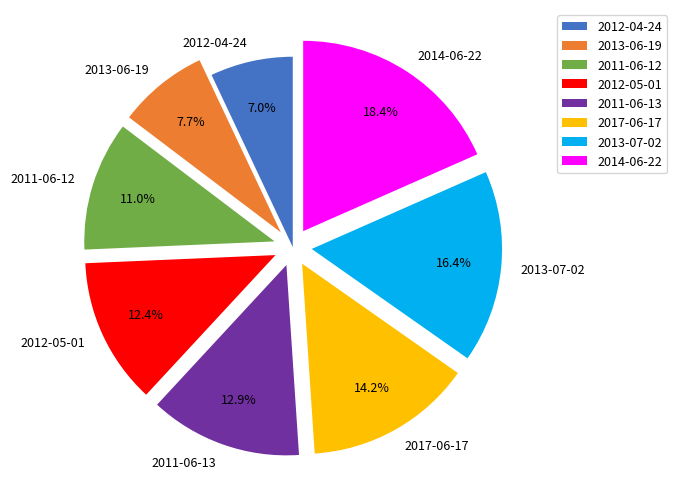

Does 2017-06-17 account for over 50% of the chart?

No